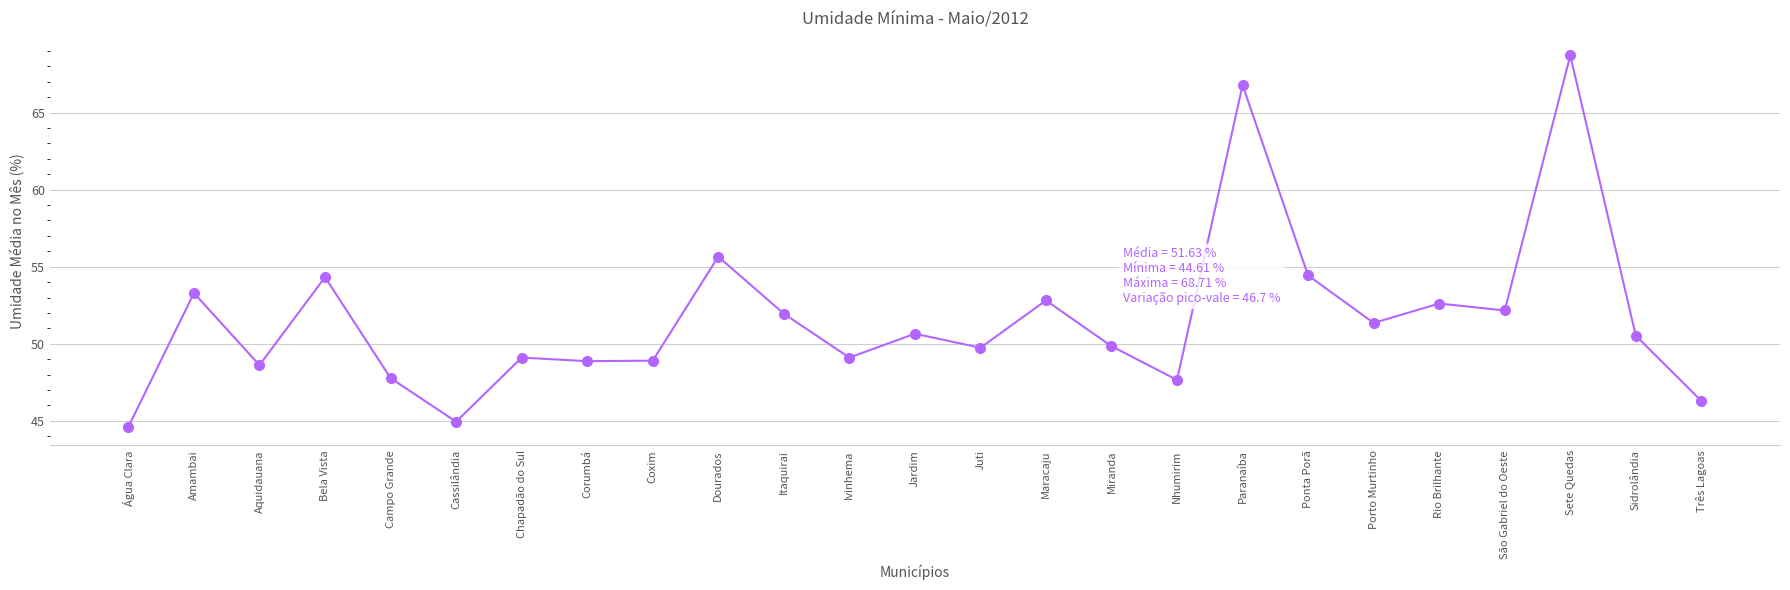

True or false: the data shows 54.4 at Ponta Porã.

True